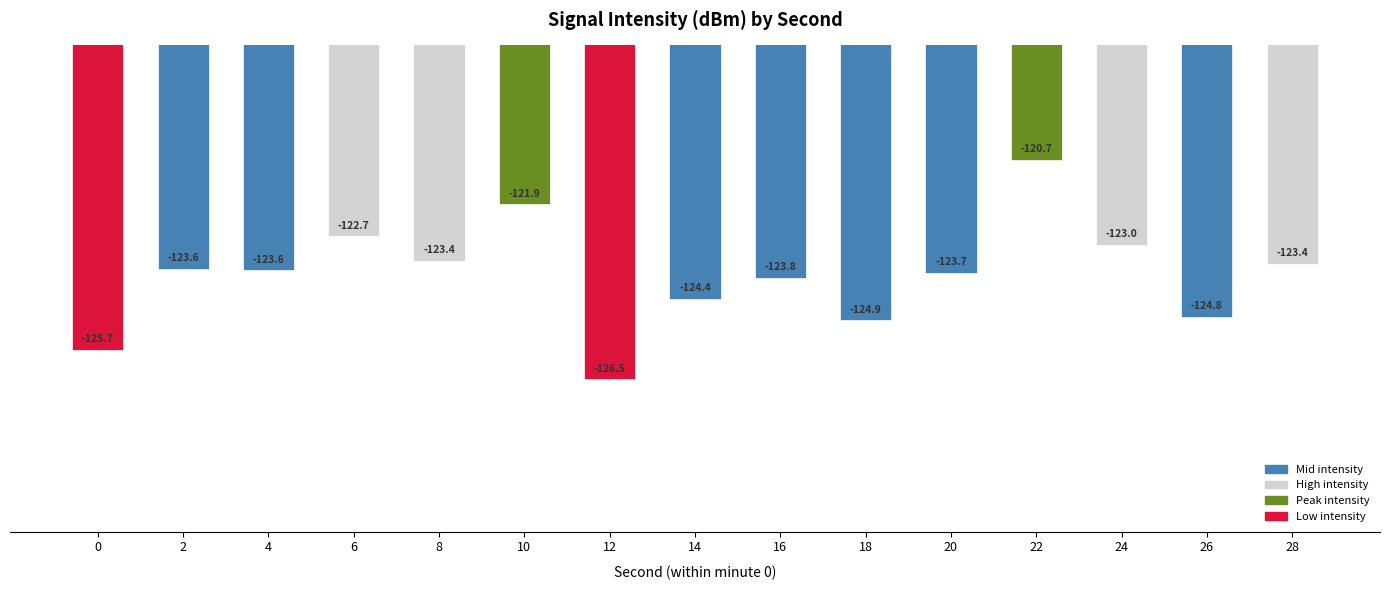

What is the average value?

-123.7